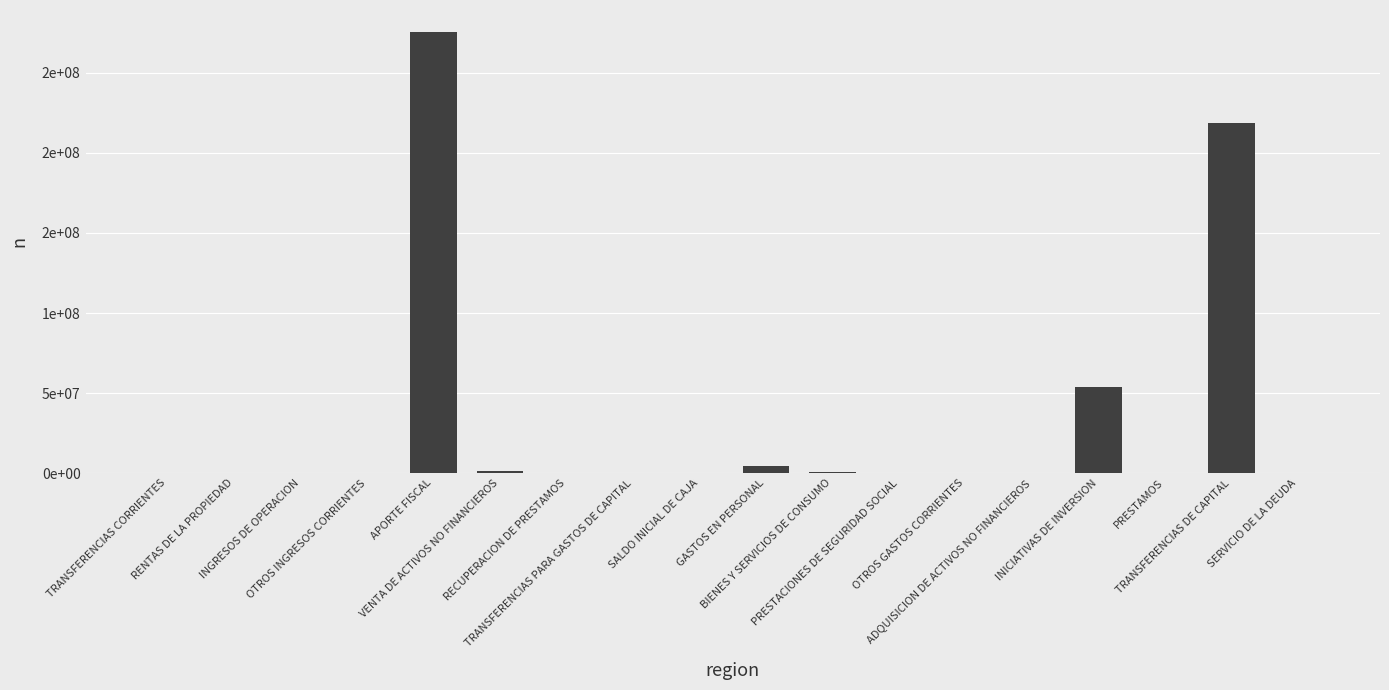

Are the bars horizontal?

No